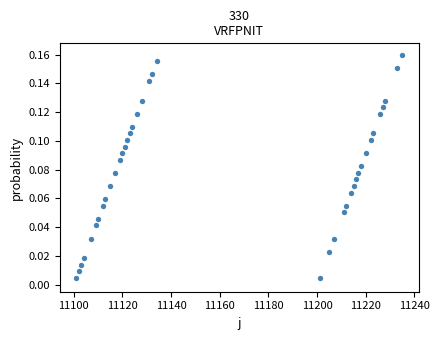

What is the range of X values (max minus min)?

134.0